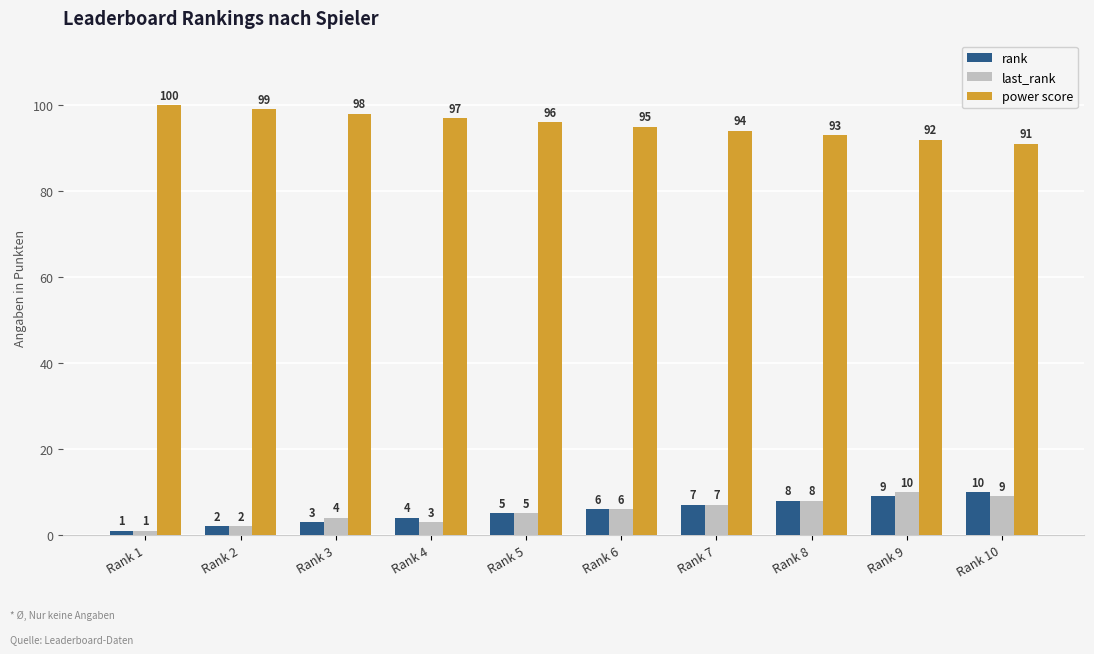

Are the bars horizontal?

No